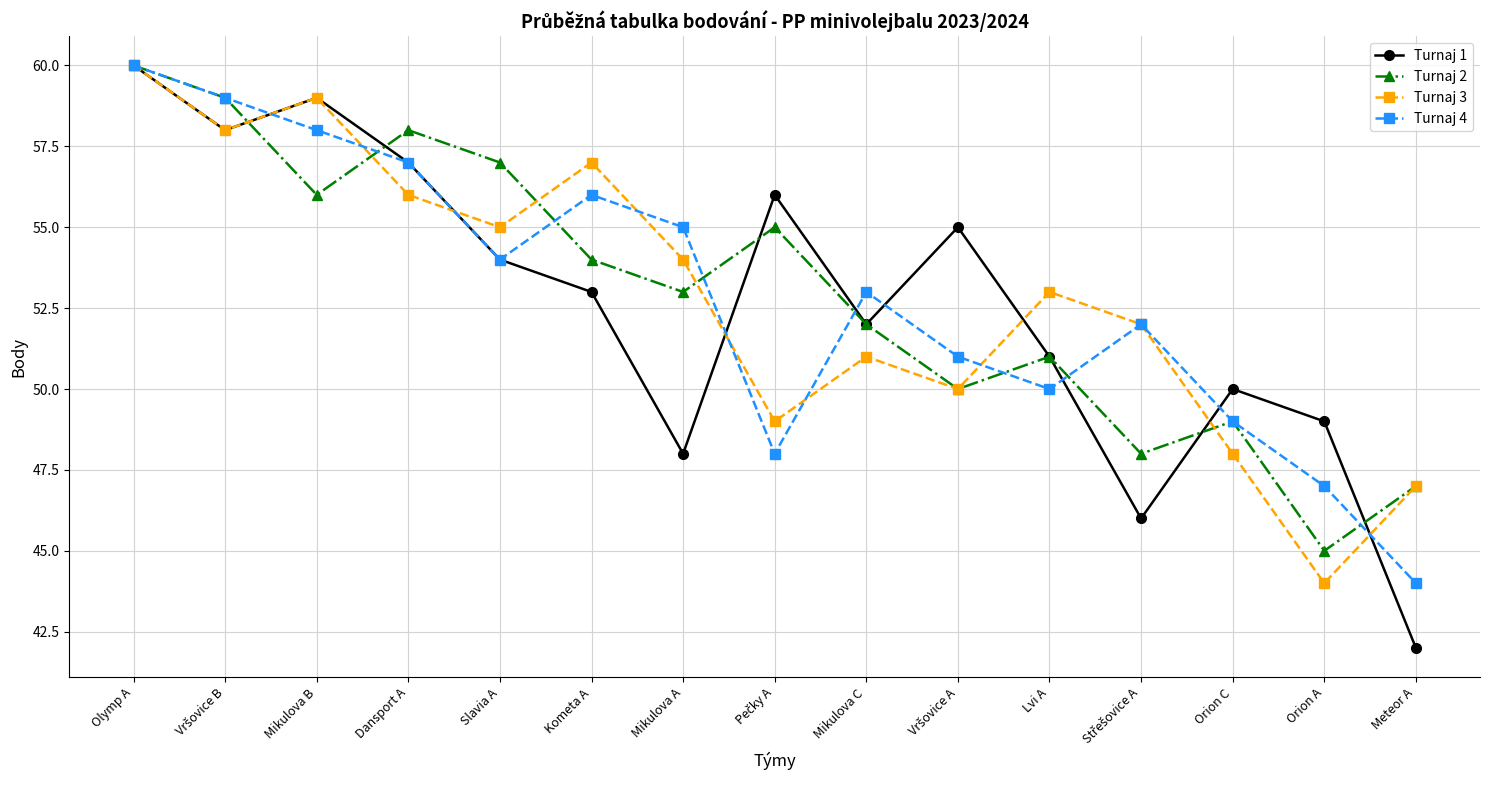

At which category does Turnaj 3 reach its first local peak?

Mikulova B